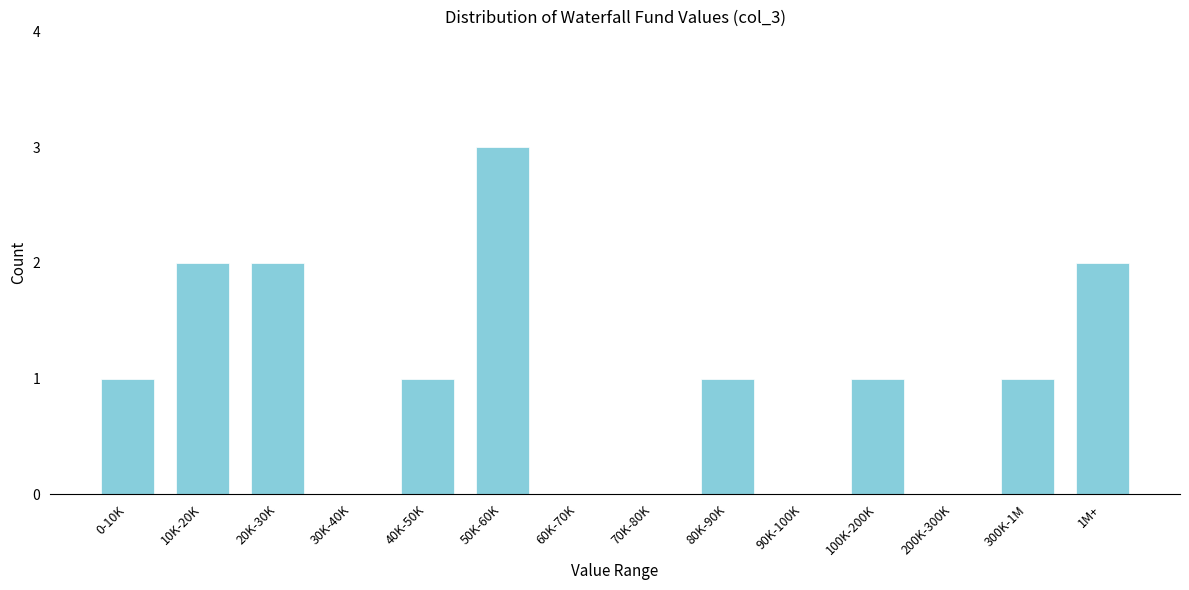

Reading left to right, extract all data points from this chart.

0-10K=1	10K-20K=2	20K-30K=2	30K-40K=0	40K-50K=1	50K-60K=3	60K-70K=0	70K-80K=0	80K-90K=1	90K-100K=0	100K-200K=1	200K-300K=0	300K-1M=1	1M+=2